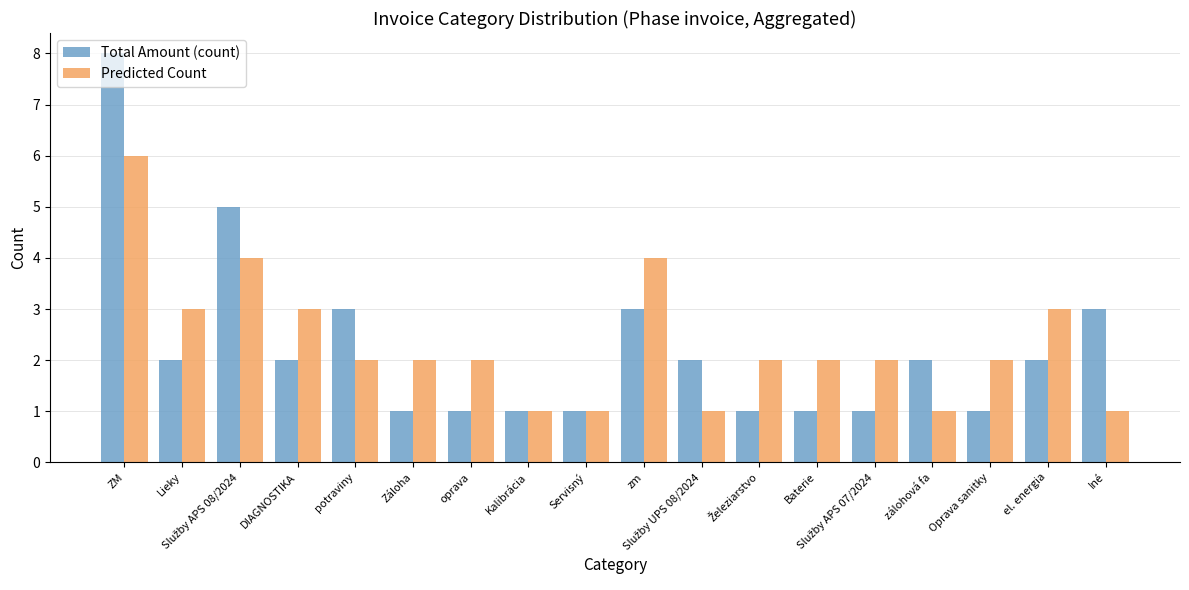

The Total Amount (count) series shows 1 at Oprava sanitky. True or false?

True